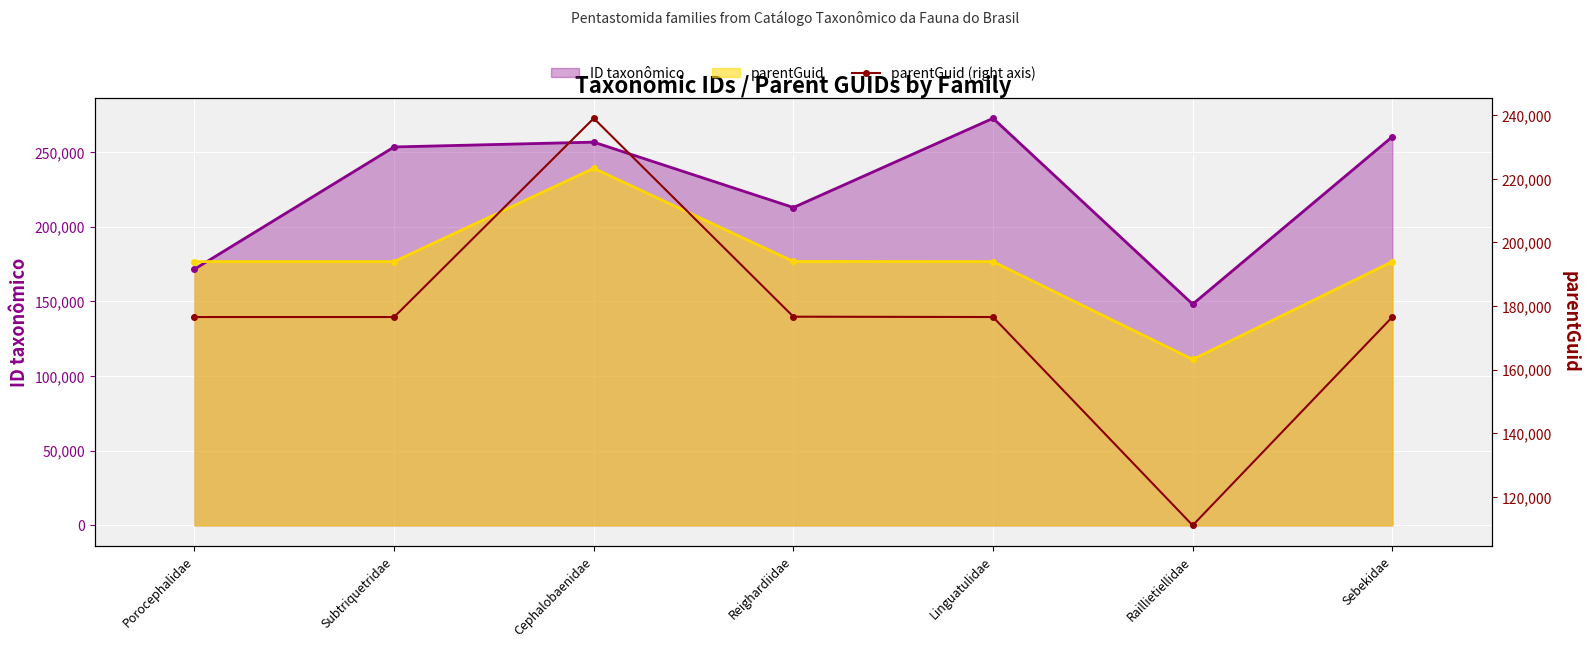

Count the number of categories in the chart.

7